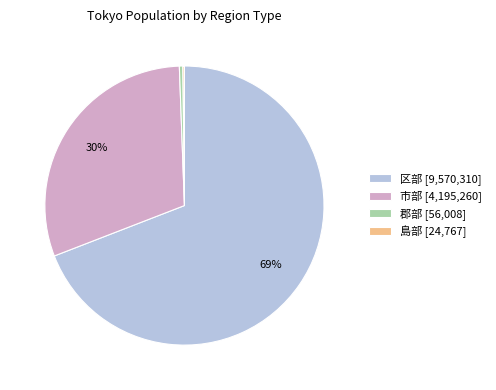

The 市部 [4,195,260] slice represents 30% of the pie. True or false?

True